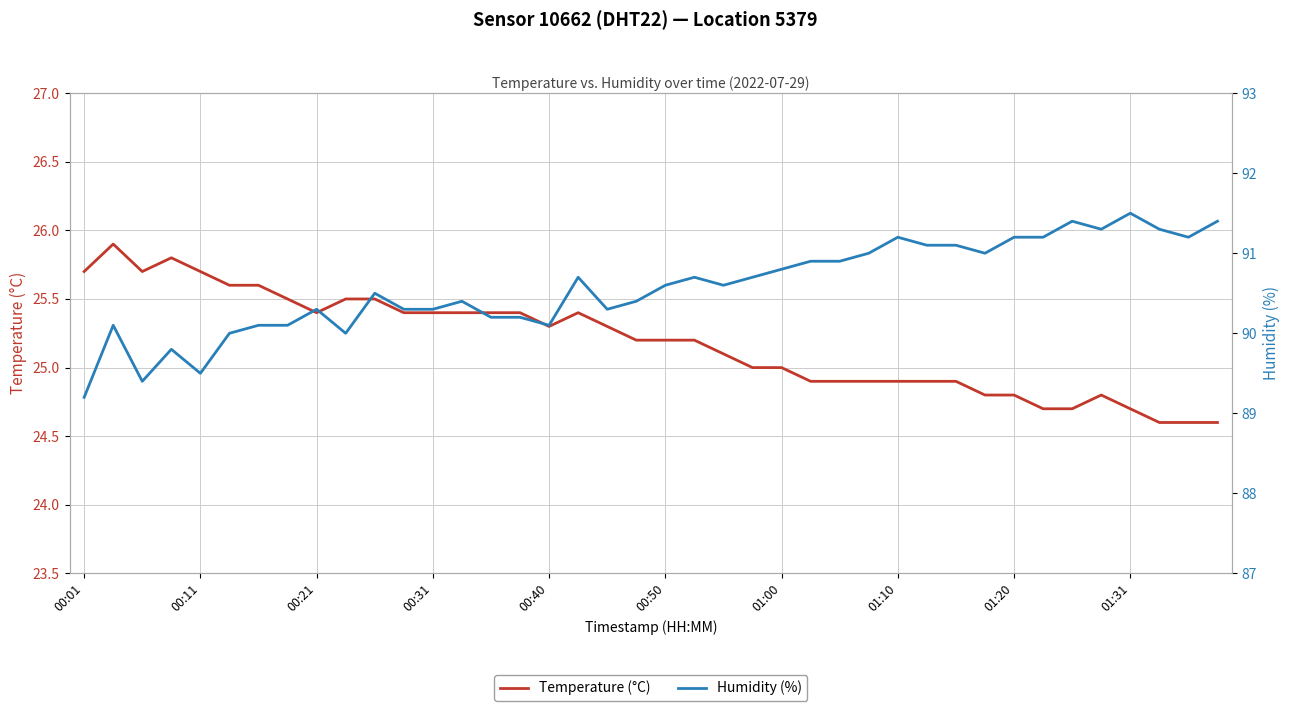

Which category has the lowest value in the Humidity (%) series?

00:01